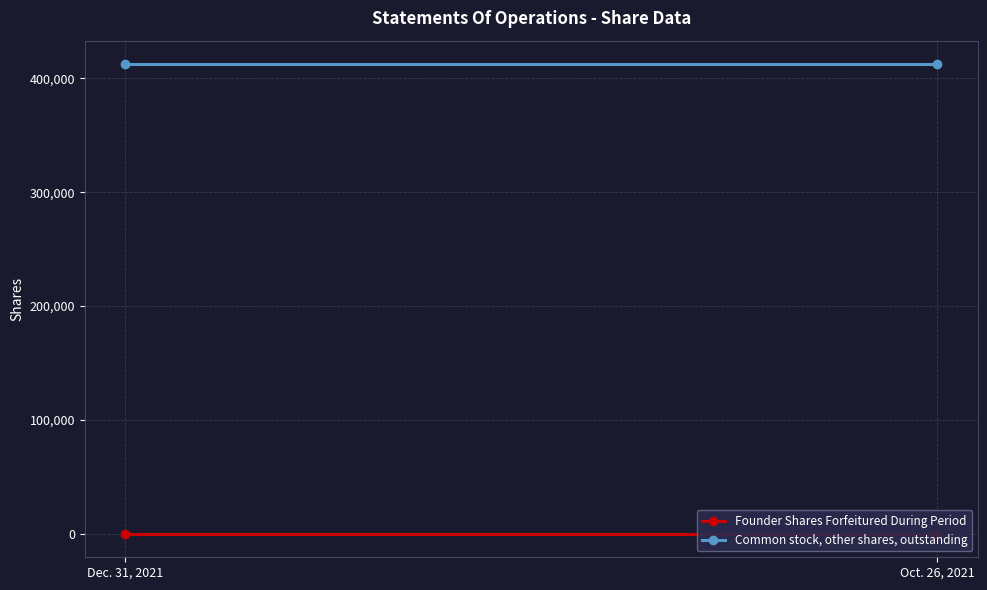

What is the difference between the highest and lowest values at Dec. 31, 2021?

412500